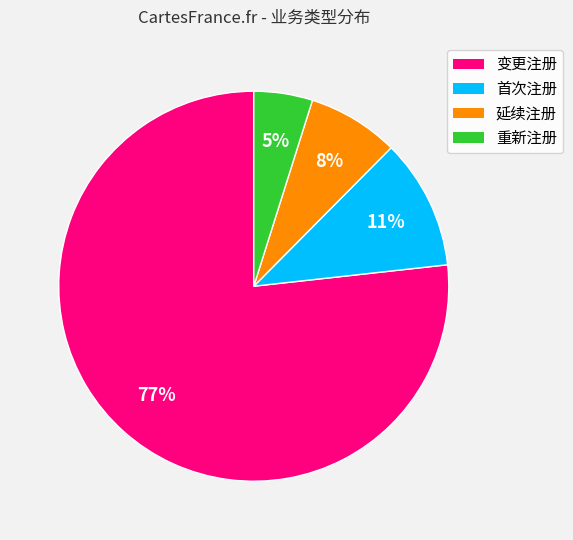

Which slice represents more than half of the pie?

变更注册